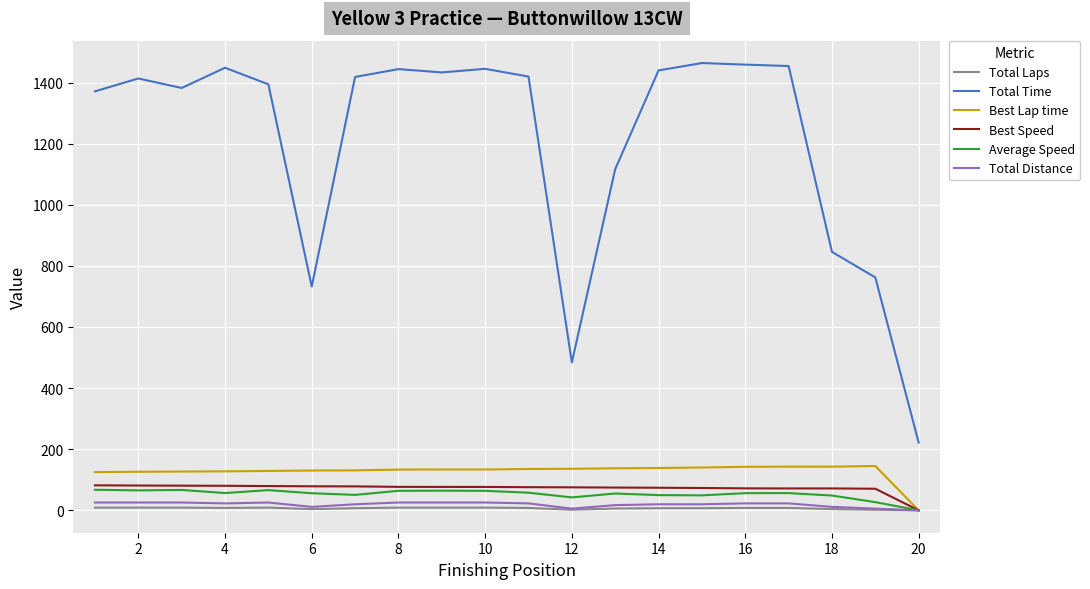

What are all the series names shown in the legend?

Total Laps, Total Time, Best Lap time, Best Speed, Average Speed, Total Distance